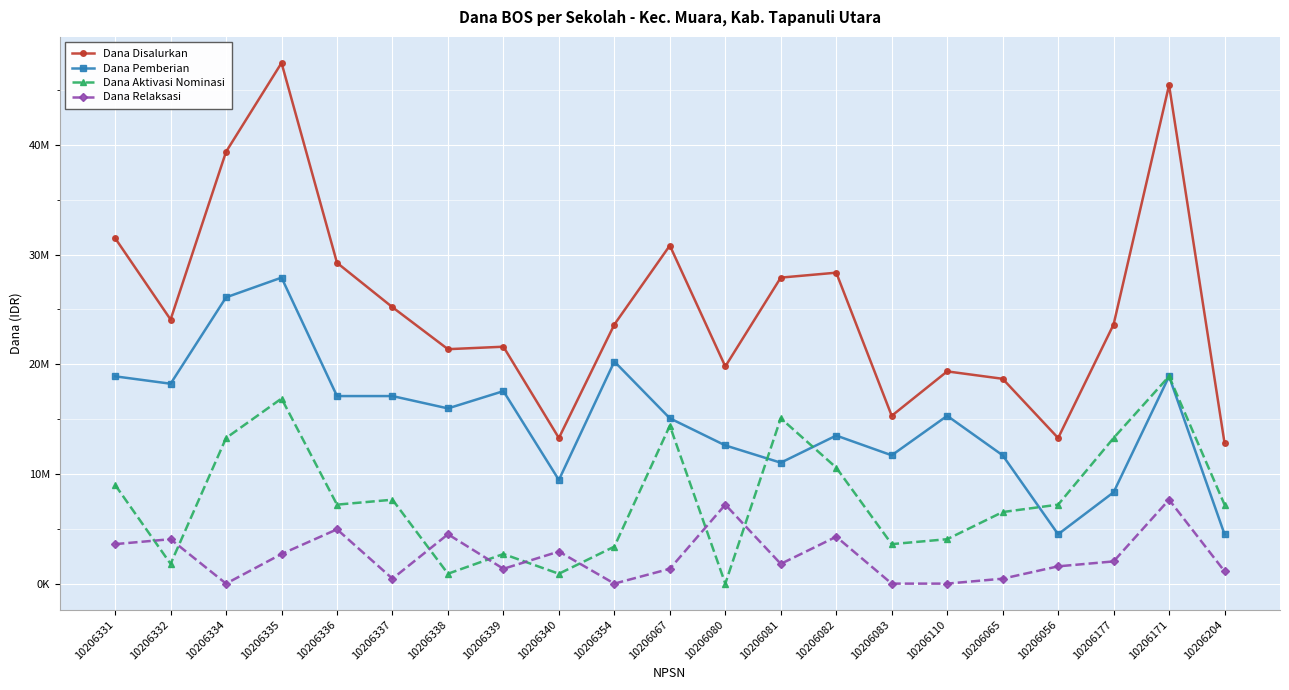

Is this an area chart (filled region under the line)?

No